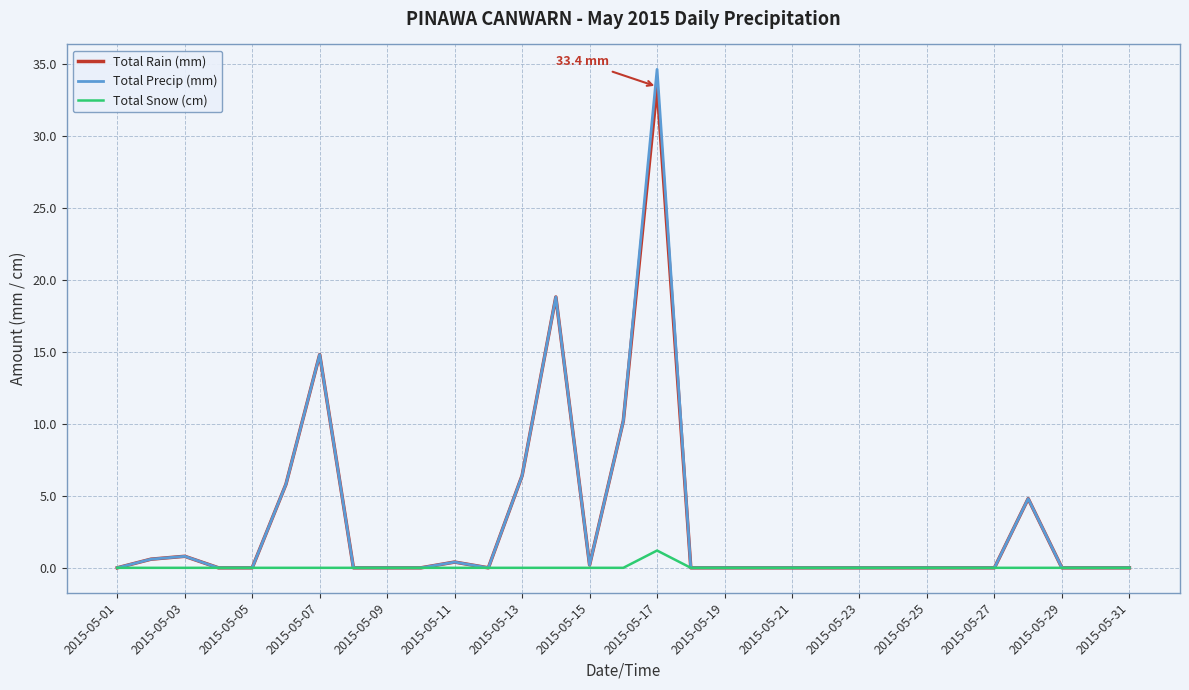

Which series has the largest range (max minus min)?

Total Precip (mm)